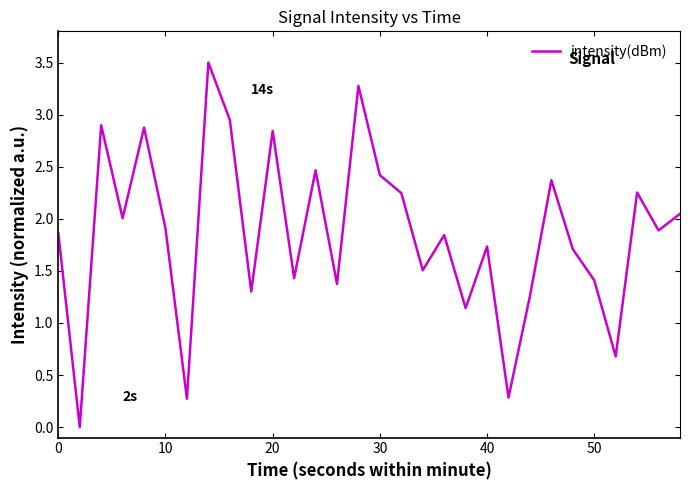

What is the maximum value shown in the chart?

3.5